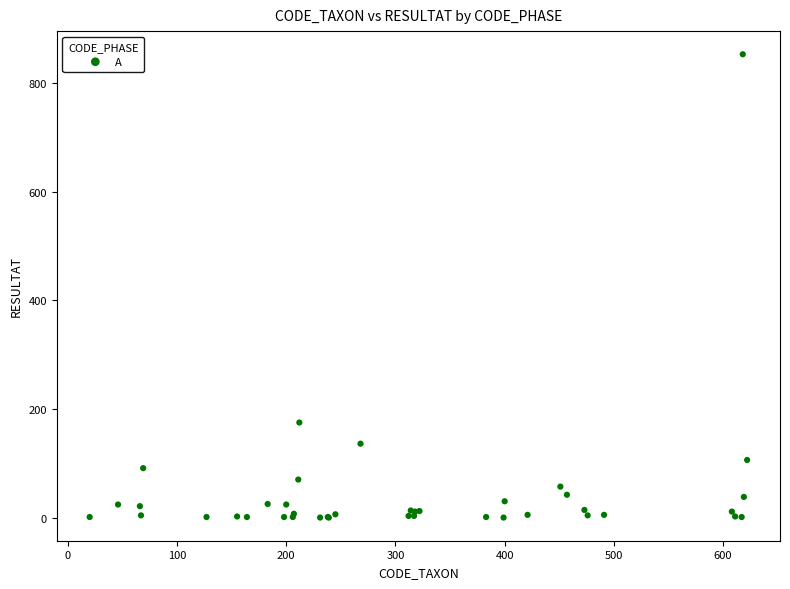

What Y value in the scatter plot is closest to 426?

175